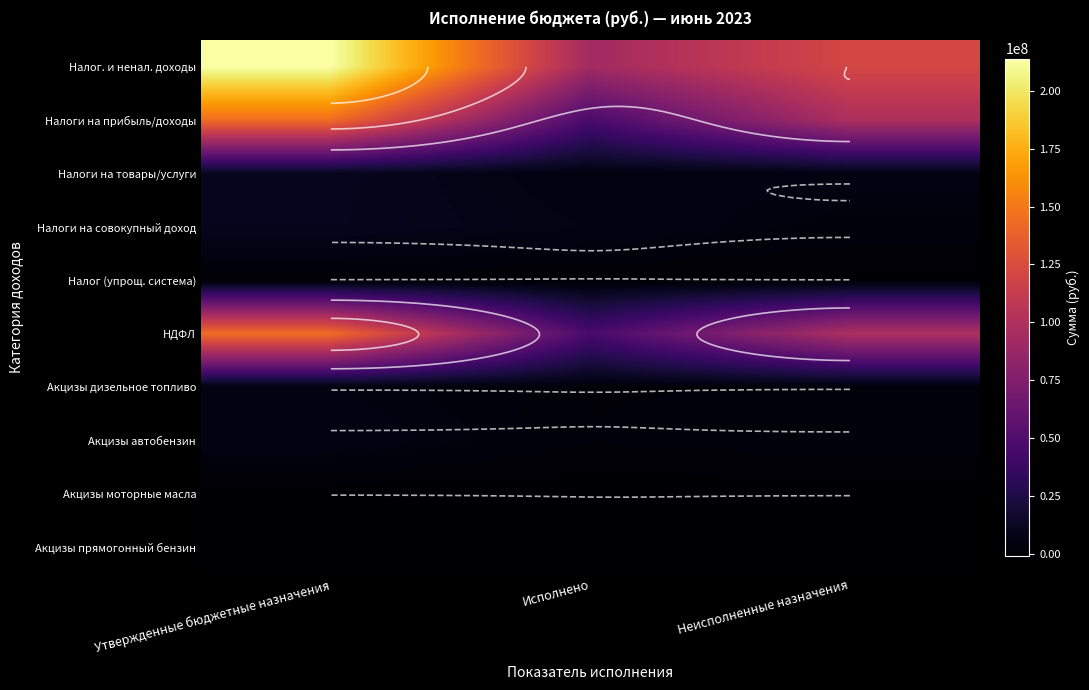

At how many categories does at least one series exceed 43873864?

3